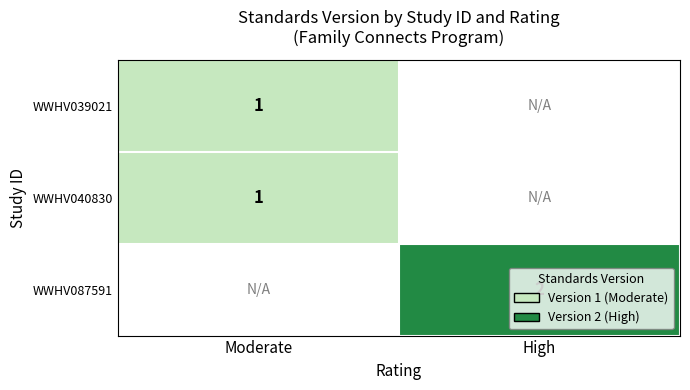

Is the value of WWHV087591 at High greater than the value of WWHV040830 at Moderate?

Yes